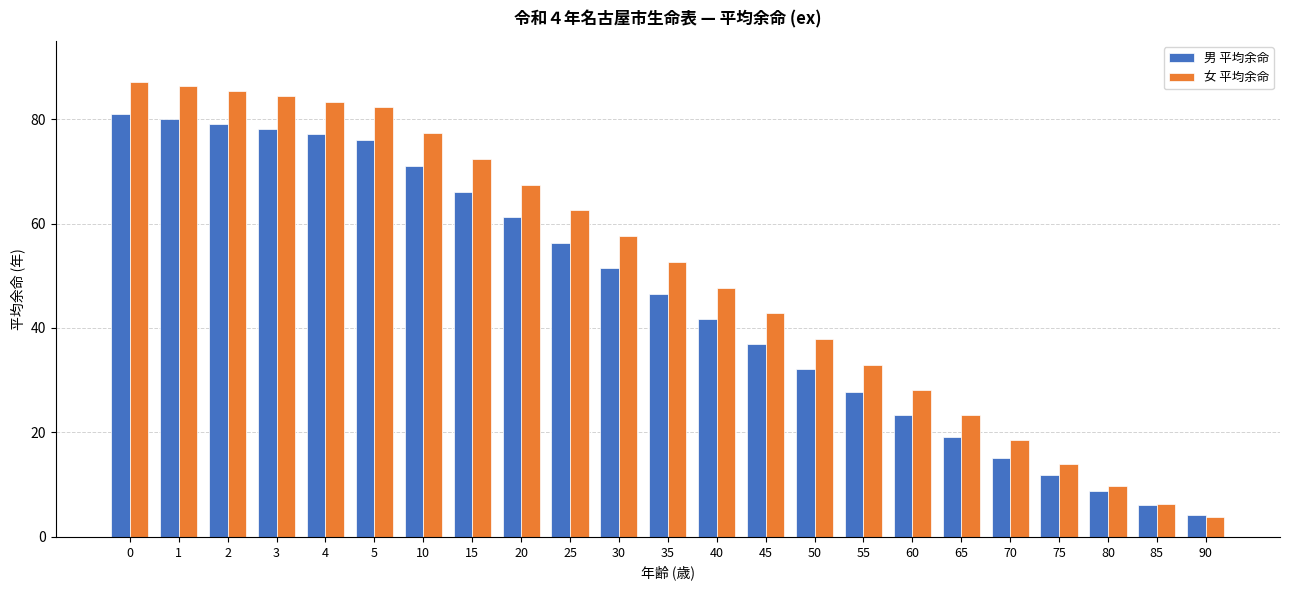

What is the smallest value displayed?

3.8